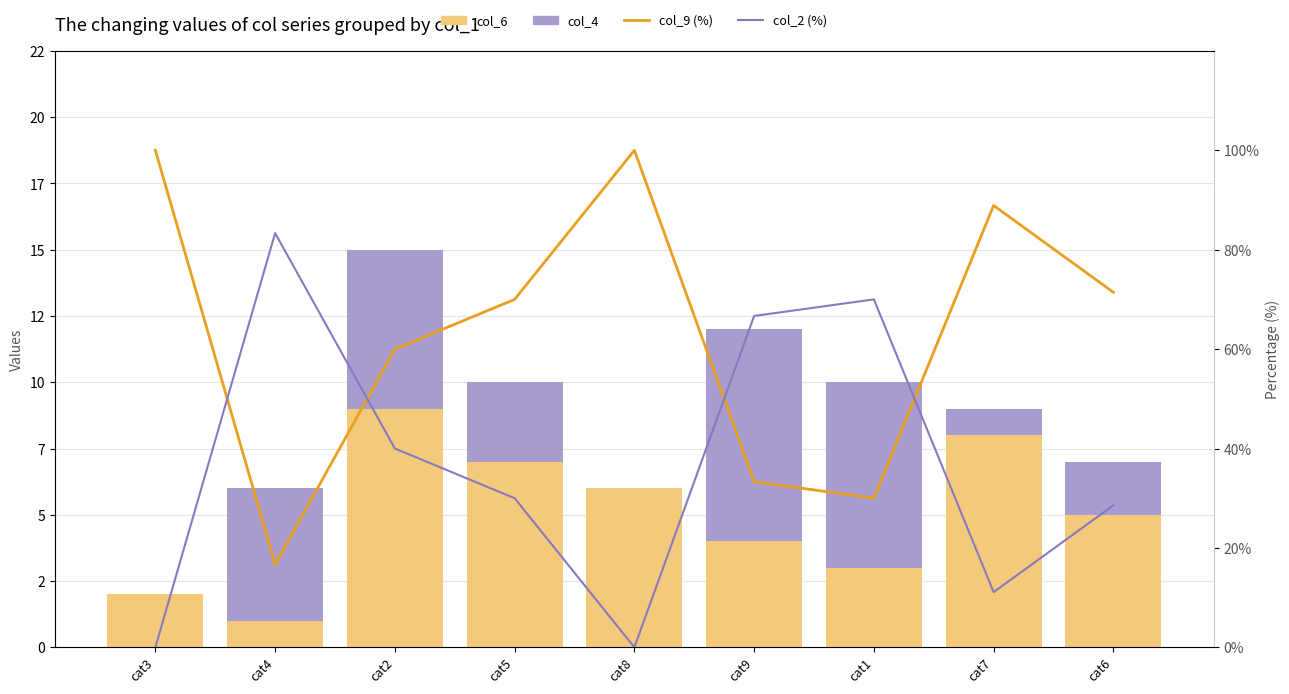

List the series in order of their peak value, lowest first.

col_4, col_6, col_2 (%), col_9 (%)